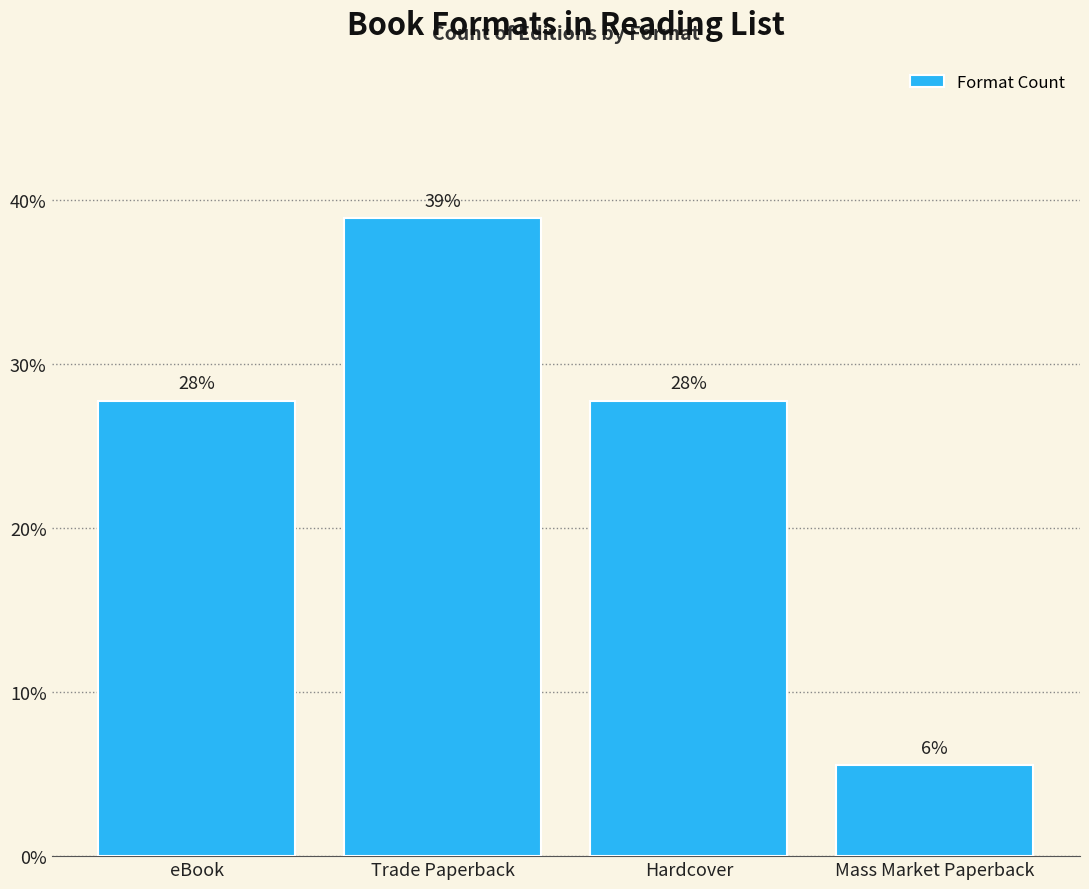

Which category has the lowest value across all series?

Mass Market Paperback